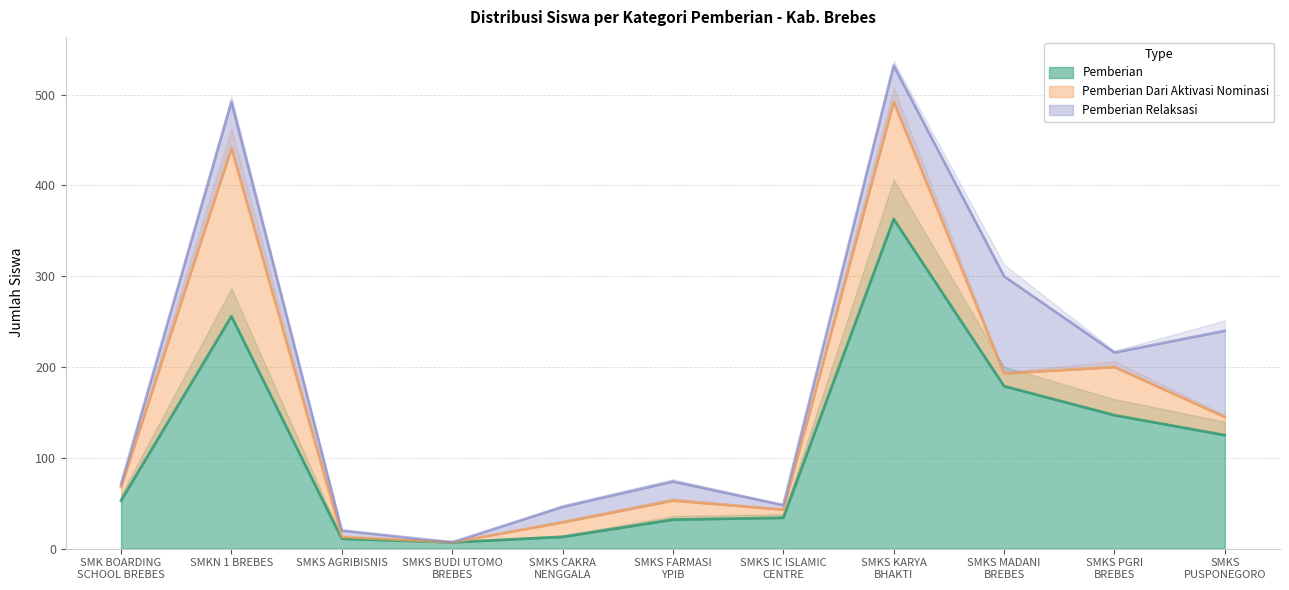

Where is Pemberian Relaksasi nearest to the value 53?

SMKN 1 BREBES